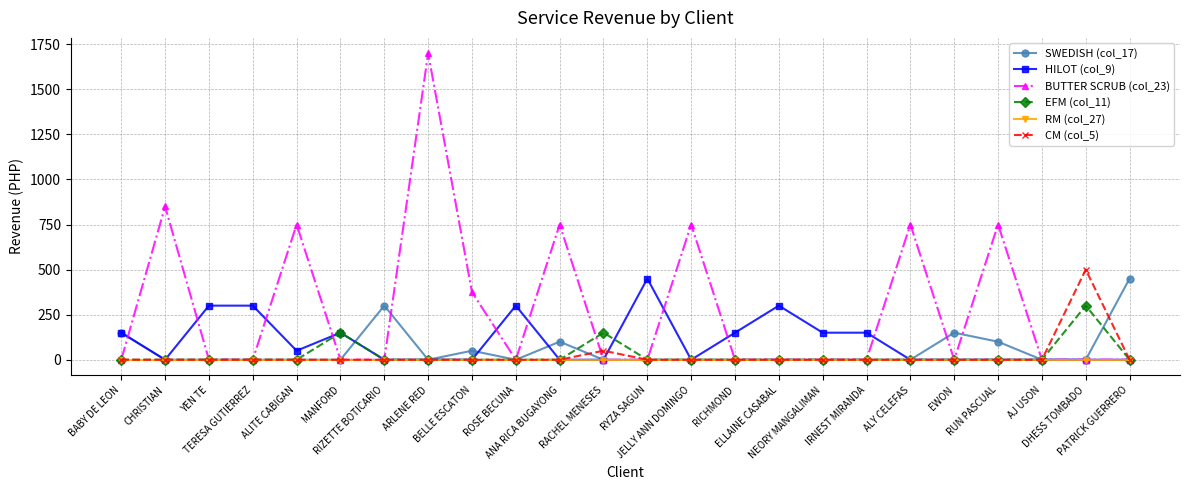

Count the number of categories in the chart.

24